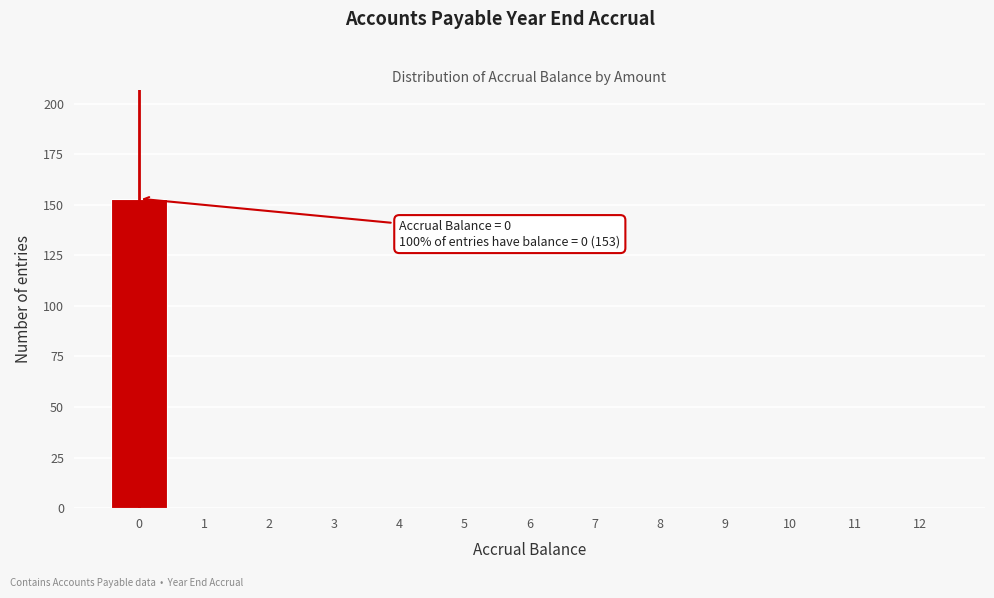

Over which range of the x-axis is the bar tallest?

-0.5 to 0.5